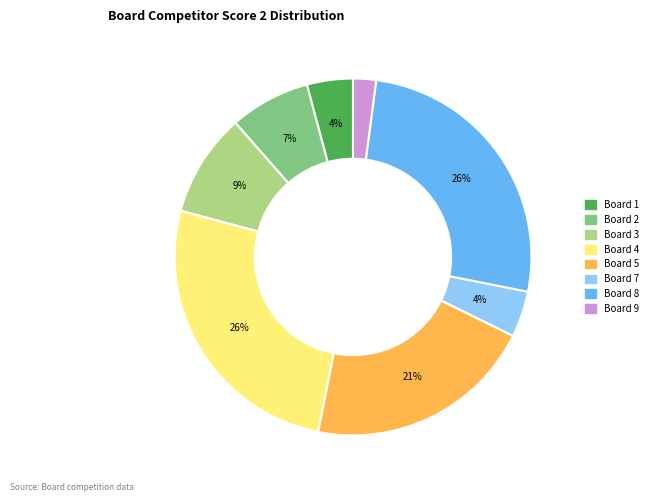

Is there a majority slice in this chart?

No